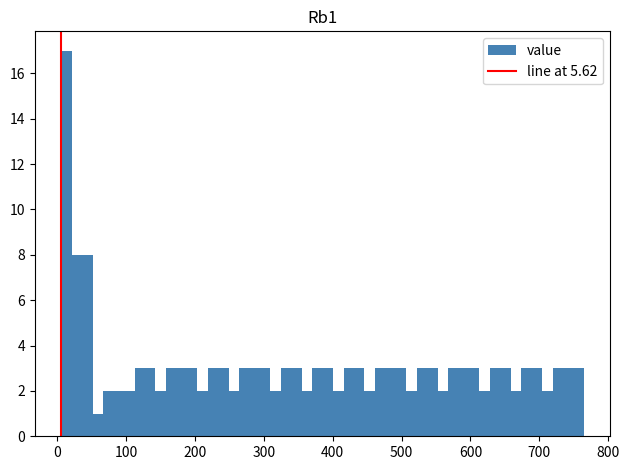

Around what value on the x-axis is the tallest bar? Give the approximate position of its centre, as read against the axis.

10